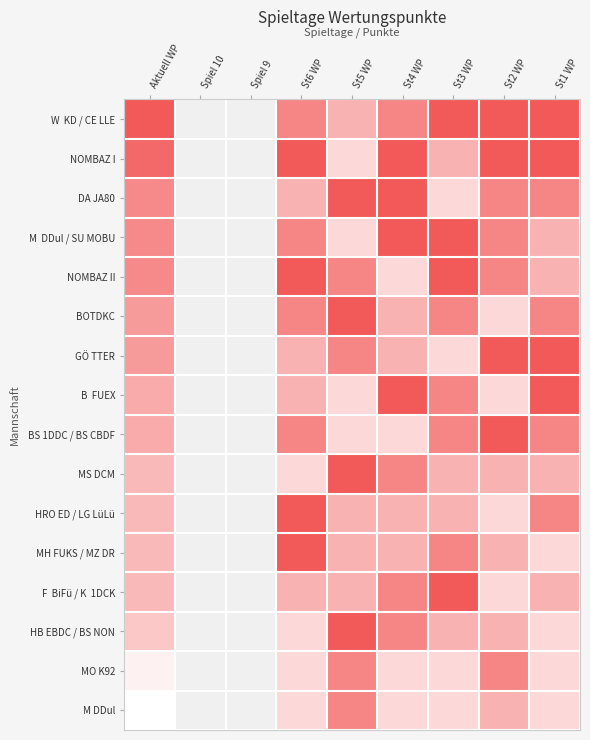

At which category is the sum across all series the highest?

St6 WP